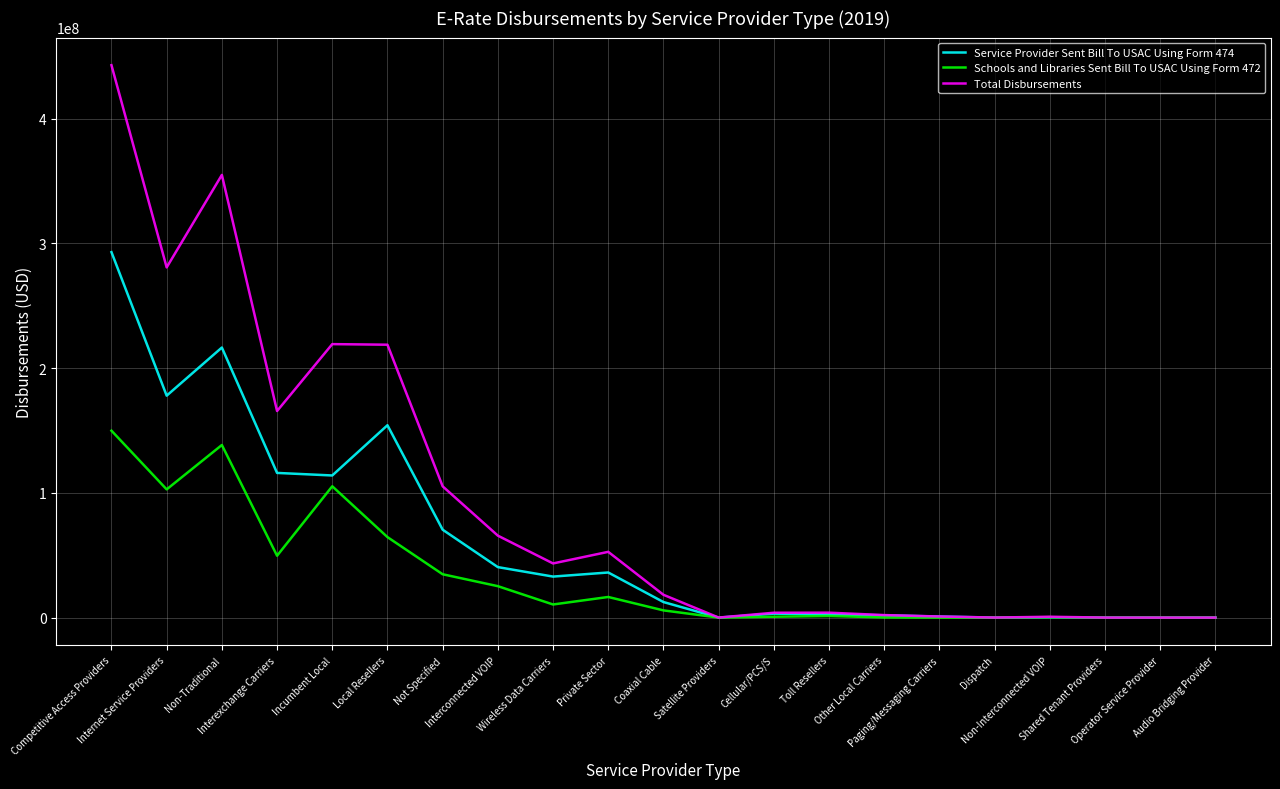

Rank the series by their average value, from highest to lowest.

Total Disbursements, Service Provider Sent Bill To USAC Using Form 474, Schools and Libraries Sent Bill To USAC Using Form 472